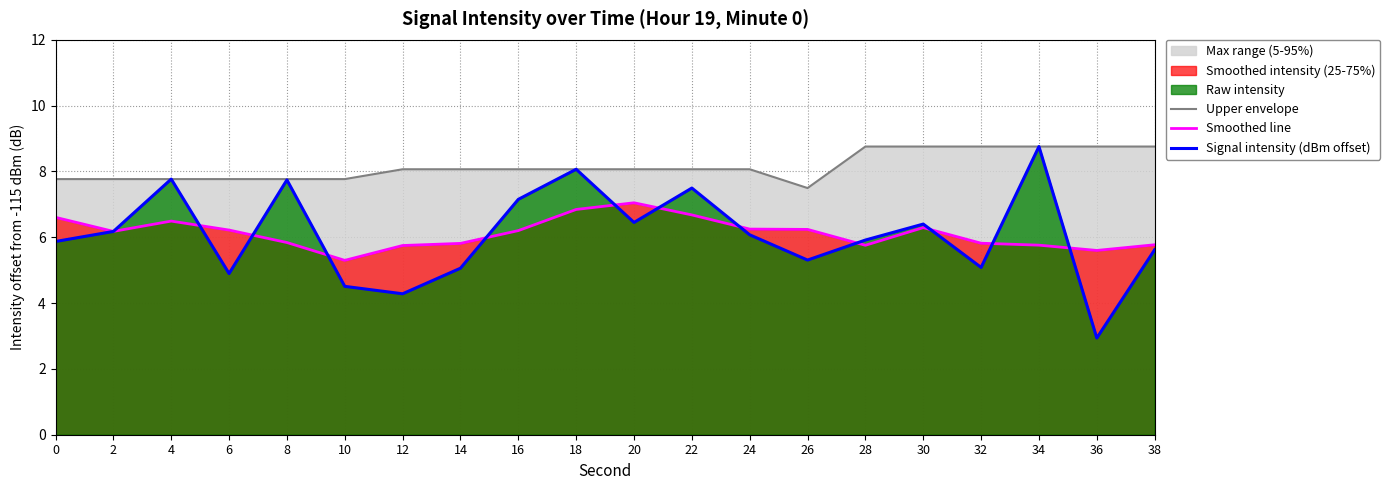

List the series in order of their peak value, highest first.

Upper envelope, Signal intensity (dBm offset), Smoothed line